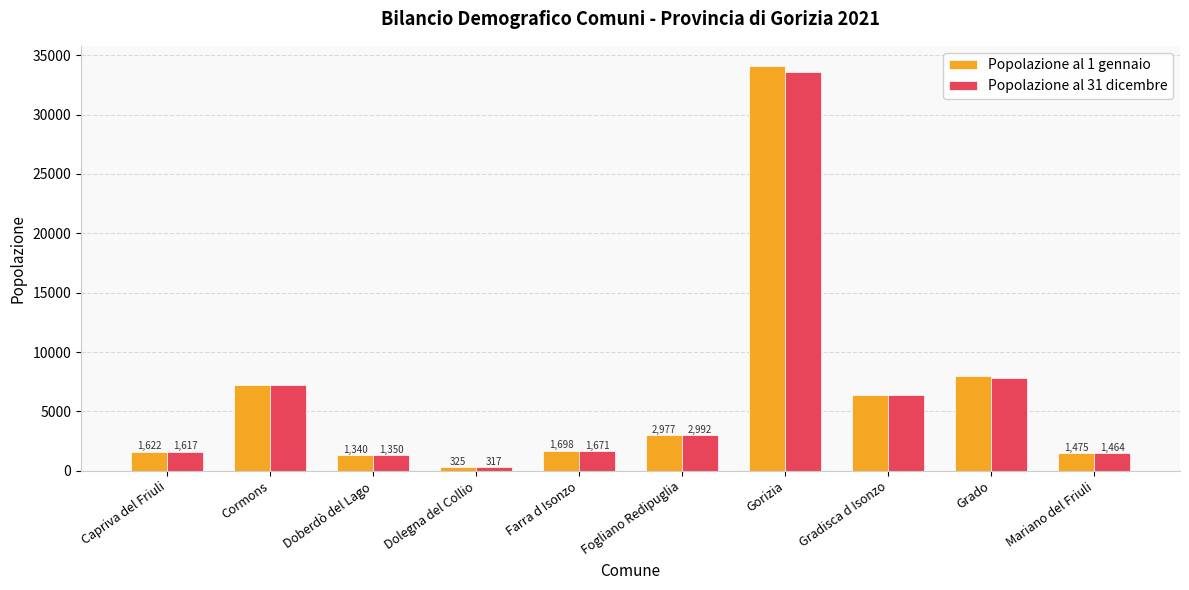

What is the value of the Popolazione al 1 gennaio bar at the 9th from the left?

7959